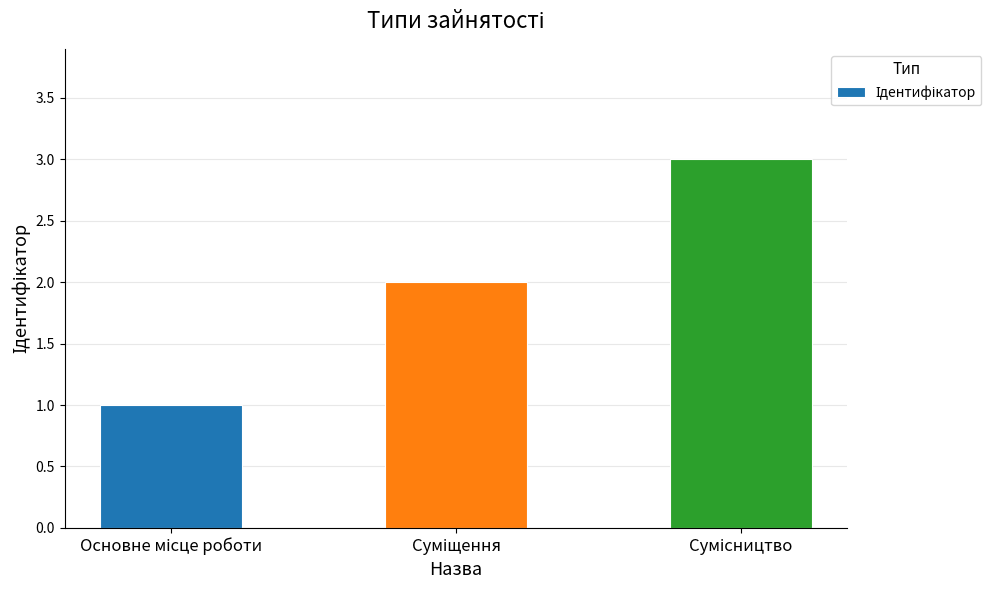

What is the greatest value displayed?

3